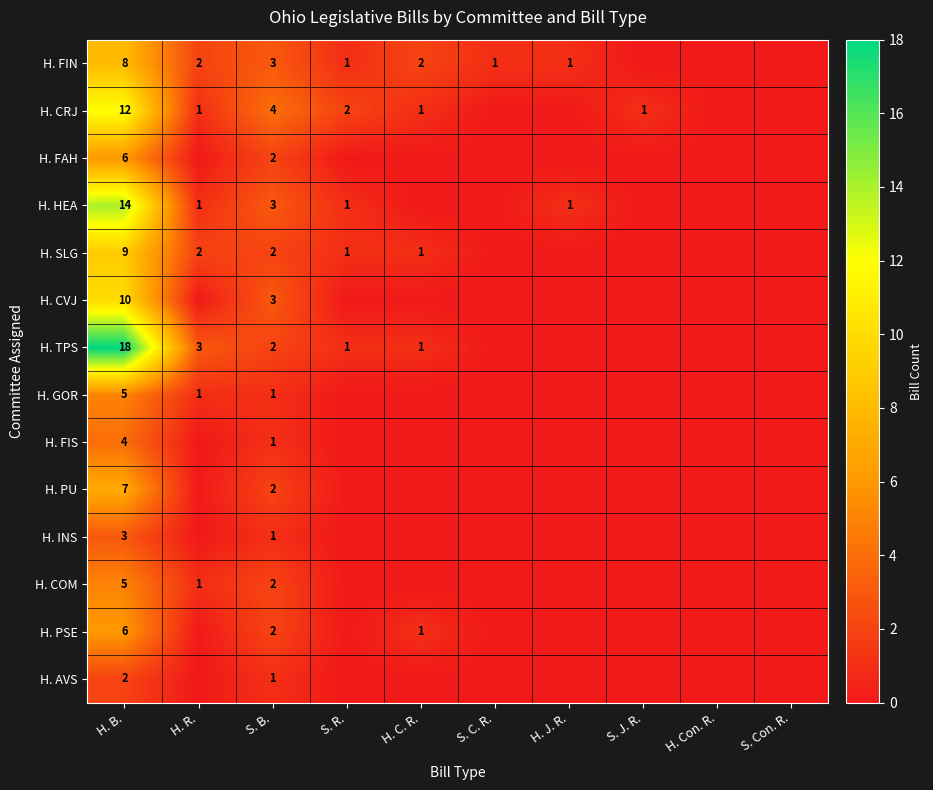

What is the difference between the highest and lowest values at H. B.?

16